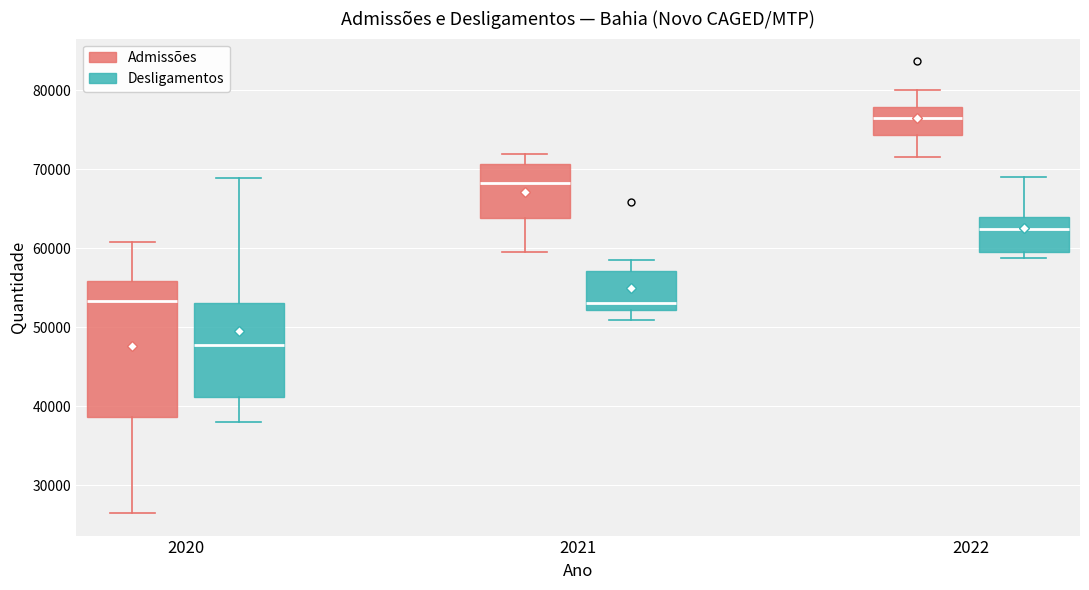

Which box is the tallest, from its lower edge to its upper edge?

2020 (Admissões)